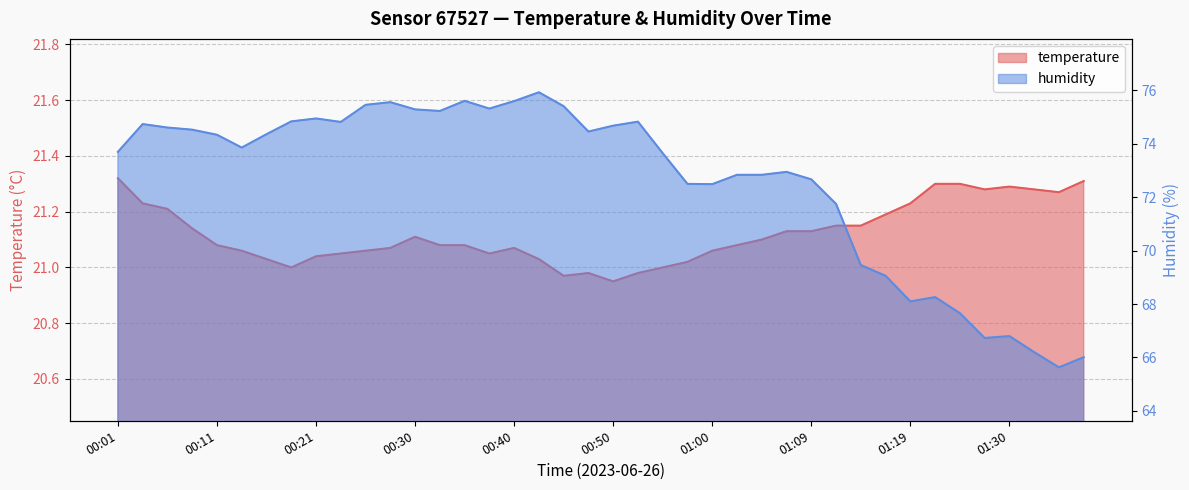

Count the number of data series in this chart.

2